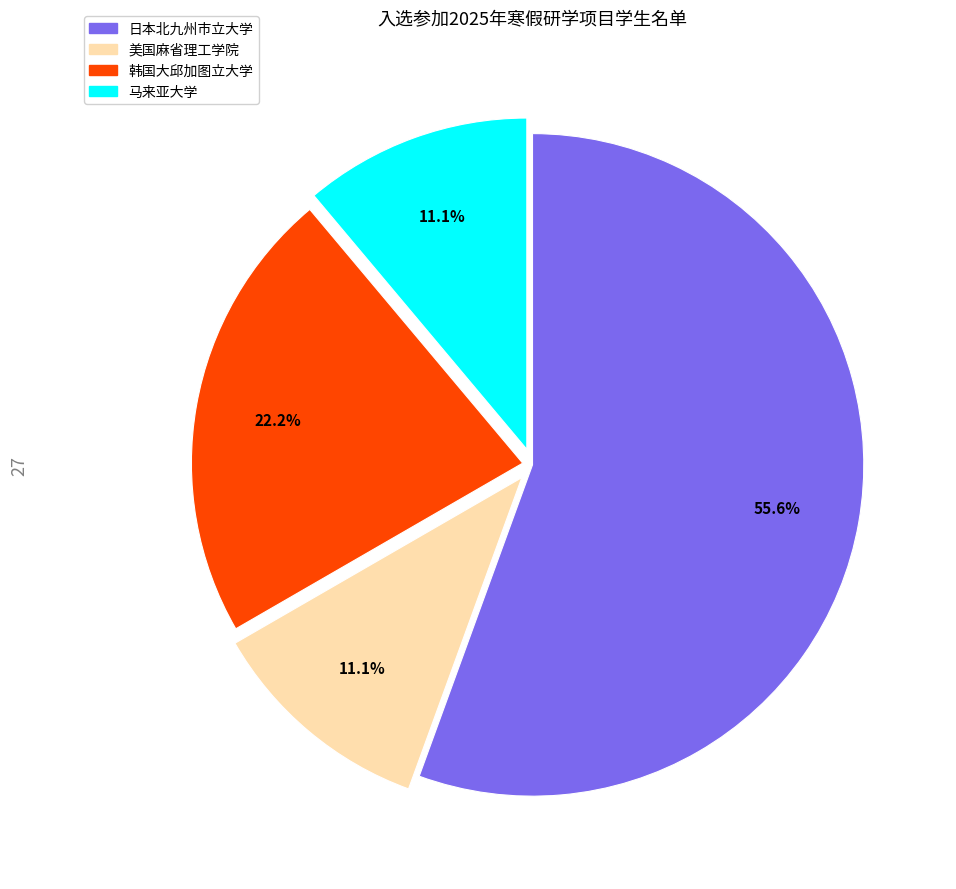

How many slices are in this pie chart?

4